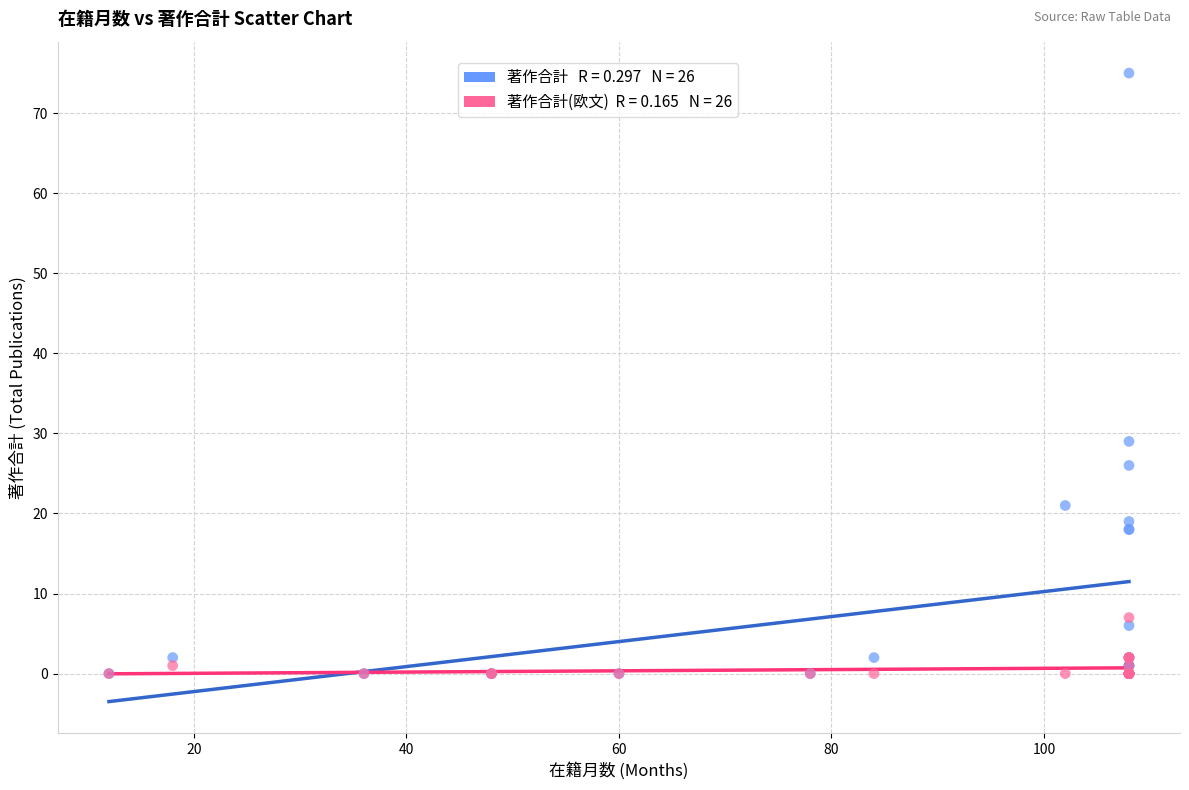

Across all series, what Y value is closest to 37?

29